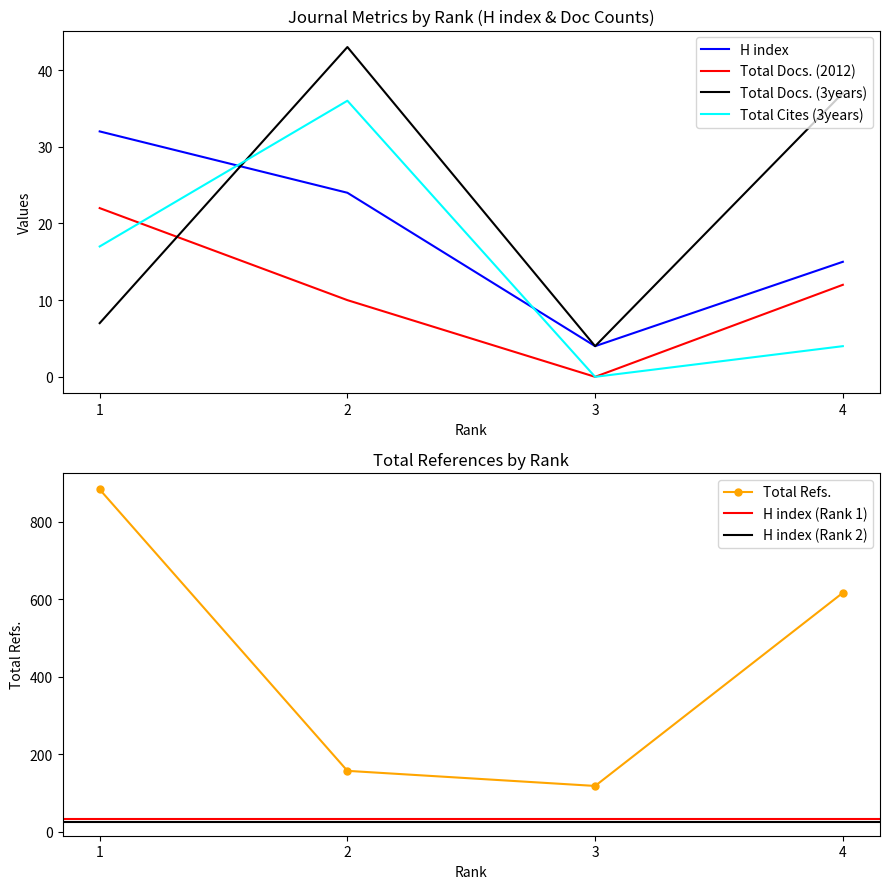

Between 1 and 3, which is larger?

1